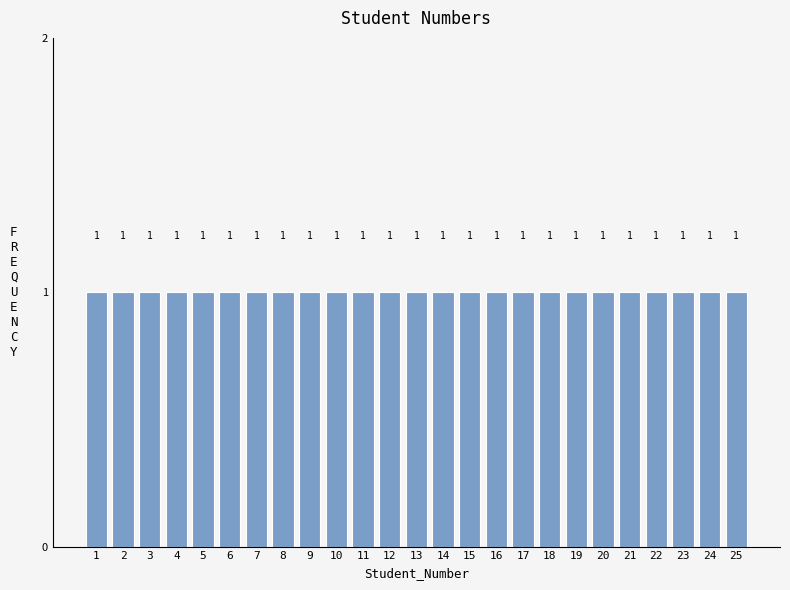

Reading left to right, transcribe this chart: for each bar, give the range it covers on the x-axis and its height.

0.5 to 1.5: 1
1.5 to 2.5: 1
2.5 to 3.5: 1
3.5 to 4.5: 1
4.5 to 5.5: 1
5.5 to 6.5: 1
6.5 to 7.5: 1
7.5 to 8.5: 1
8.5 to 9.5: 1
9.5 to 10.5: 1
10.5 to 11.5: 1
11.5 to 12.5: 1
12.5 to 13.5: 1
13.5 to 14.5: 1
14.5 to 15.5: 1
15.5 to 16.5: 1
16.5 to 17.5: 1
17.5 to 18.5: 1
18.5 to 19.5: 1
19.5 to 20.5: 1
20.5 to 21.5: 1
21.5 to 22.5: 1
22.5 to 23.5: 1
23.5 to 24.5: 1
24.5 to 25.5: 1